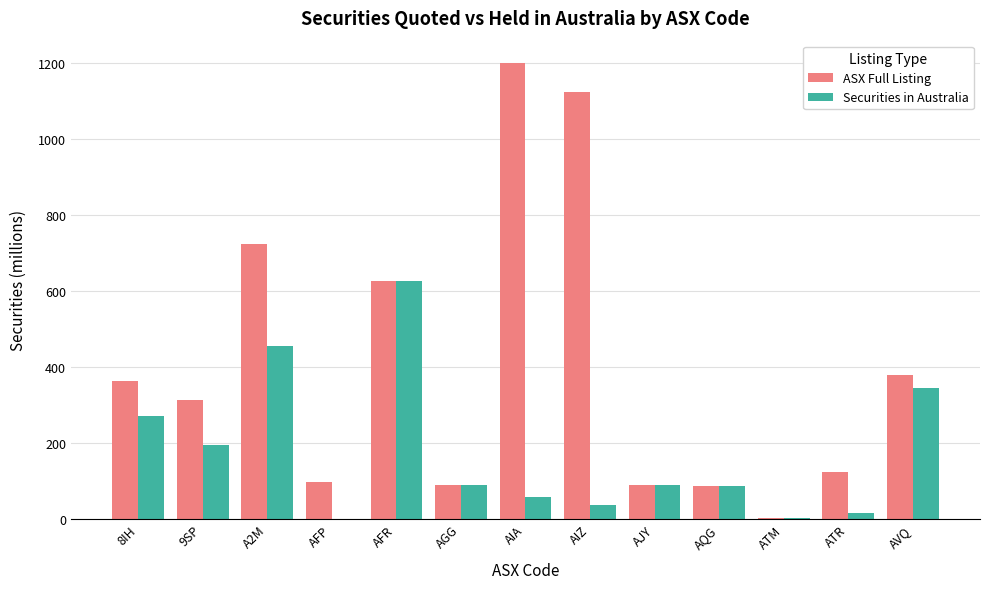

Count the number of categories in the chart.

13